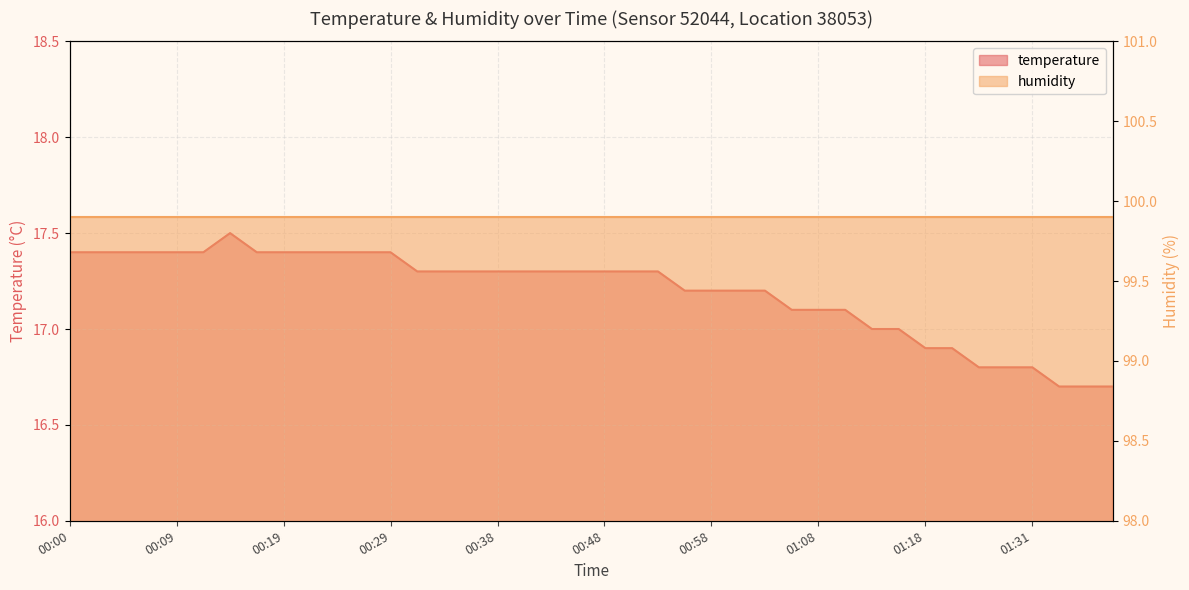

The value at 00:07 is 17.4. True or false?

True